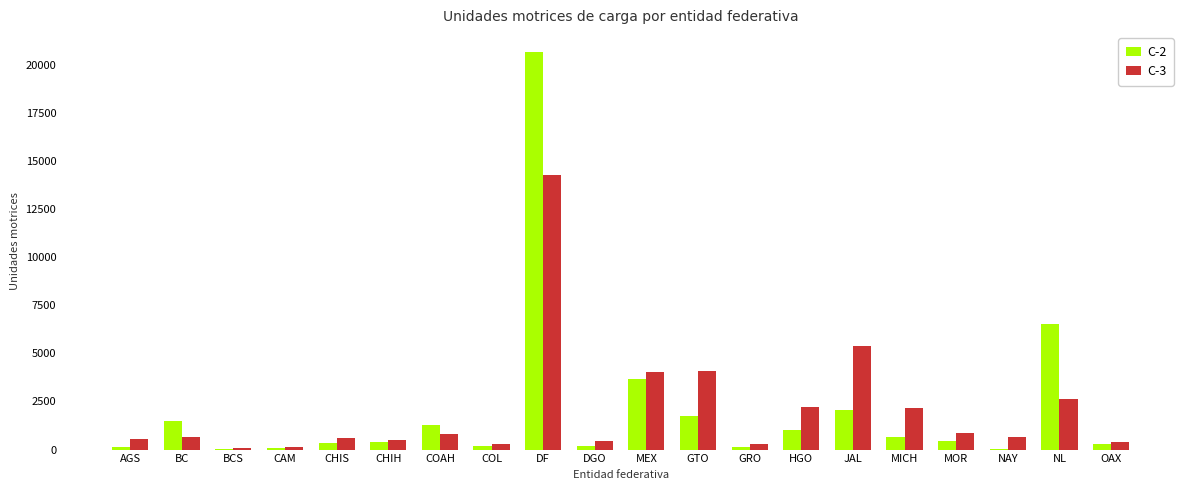

At which category is the sum across all series the highest?

DF